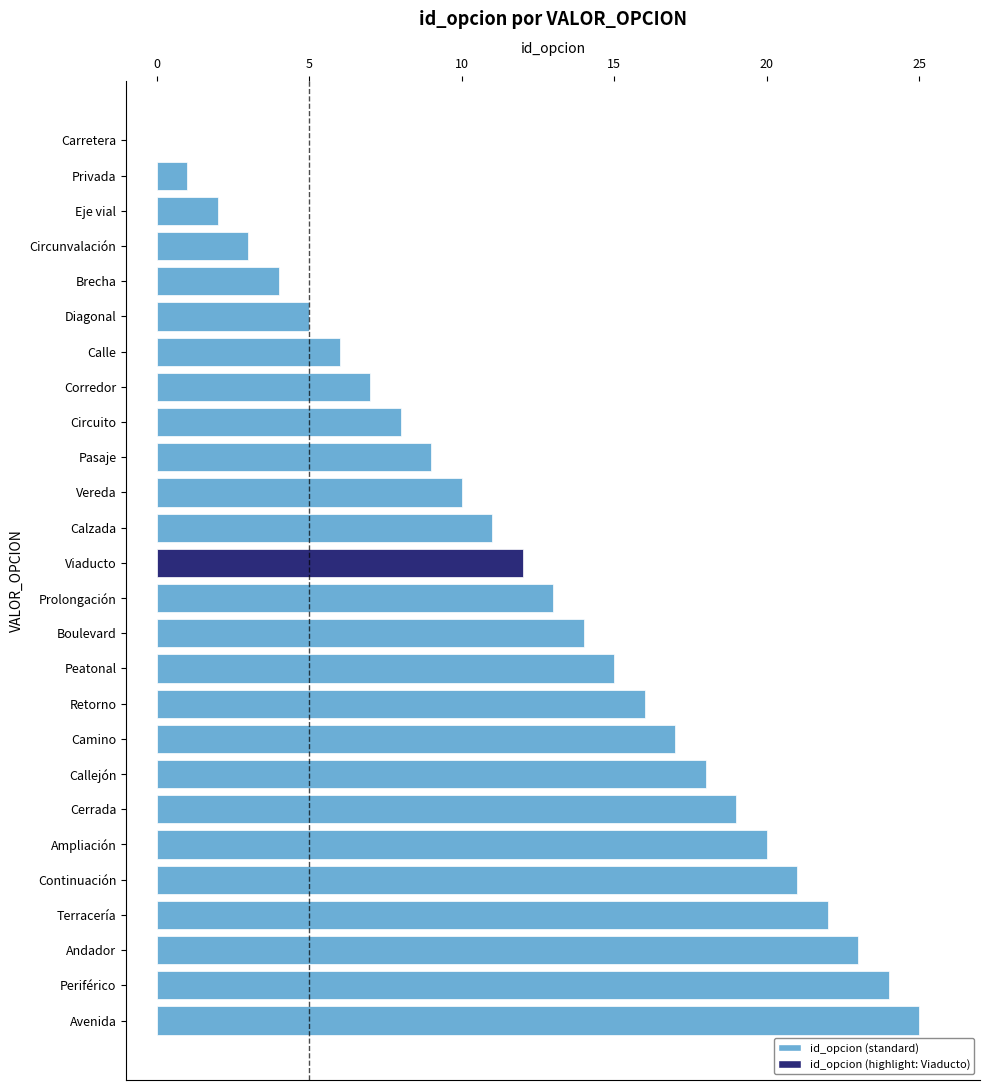

True or false: the data shows 6 at Boulevard.

False